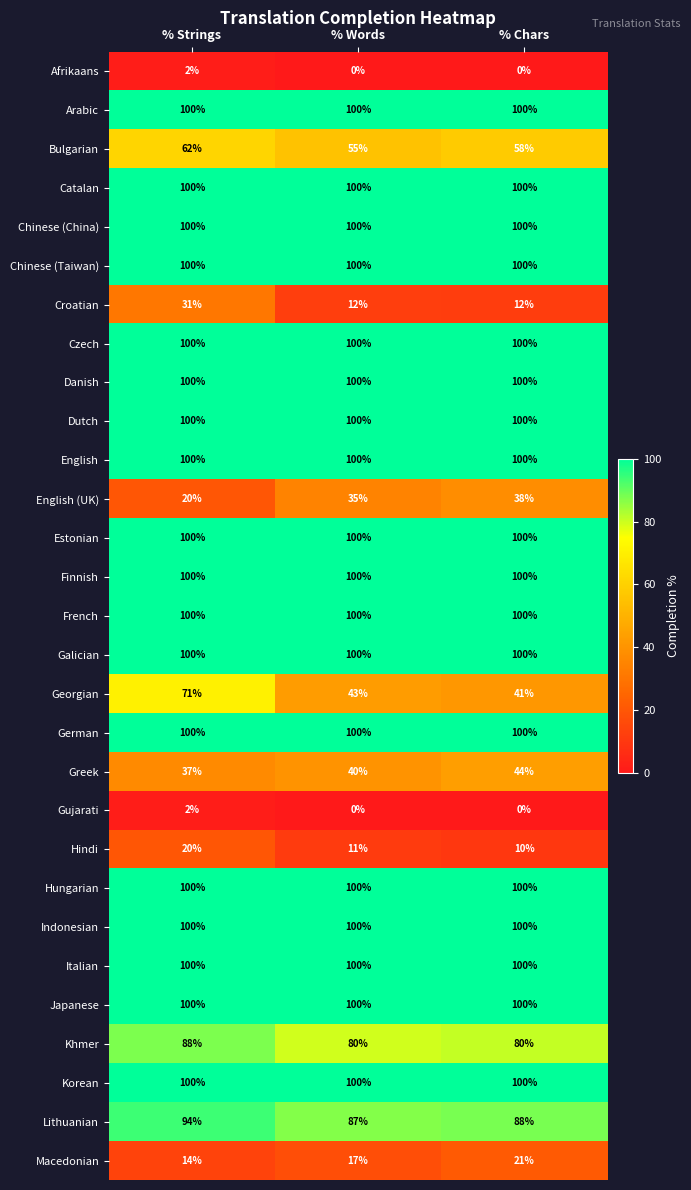

What is the minimum value shown in the chart?

0